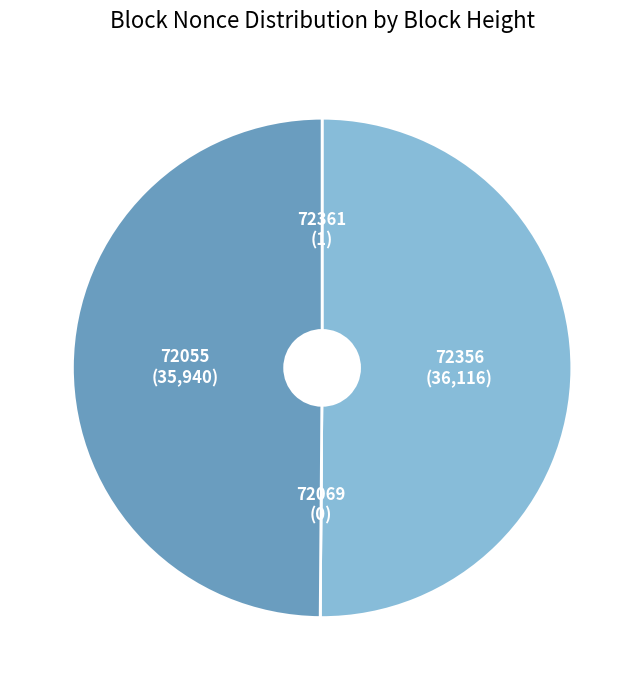

The 72055 slice represents 50% of the pie. True or false?

True